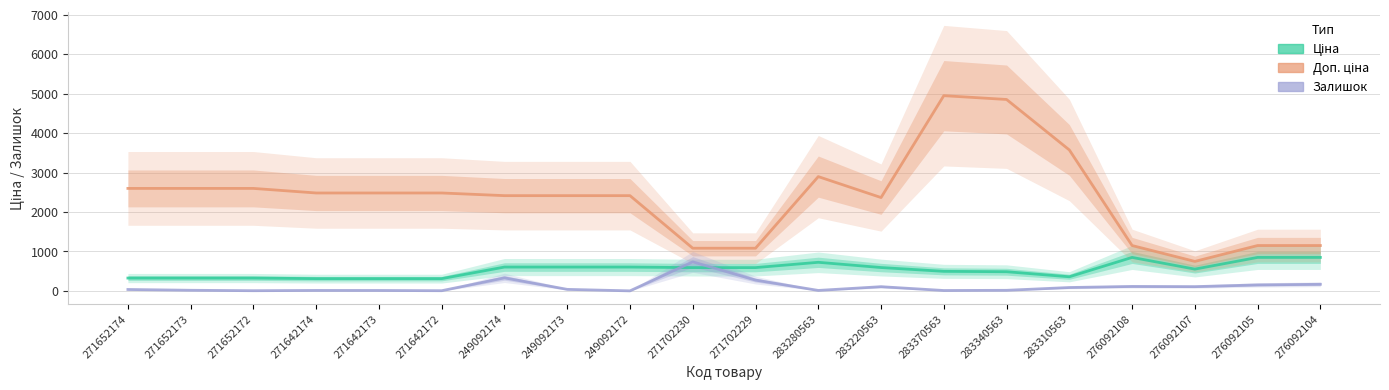

The Ціна series shows 603.7 at 249092173. True or false?

True